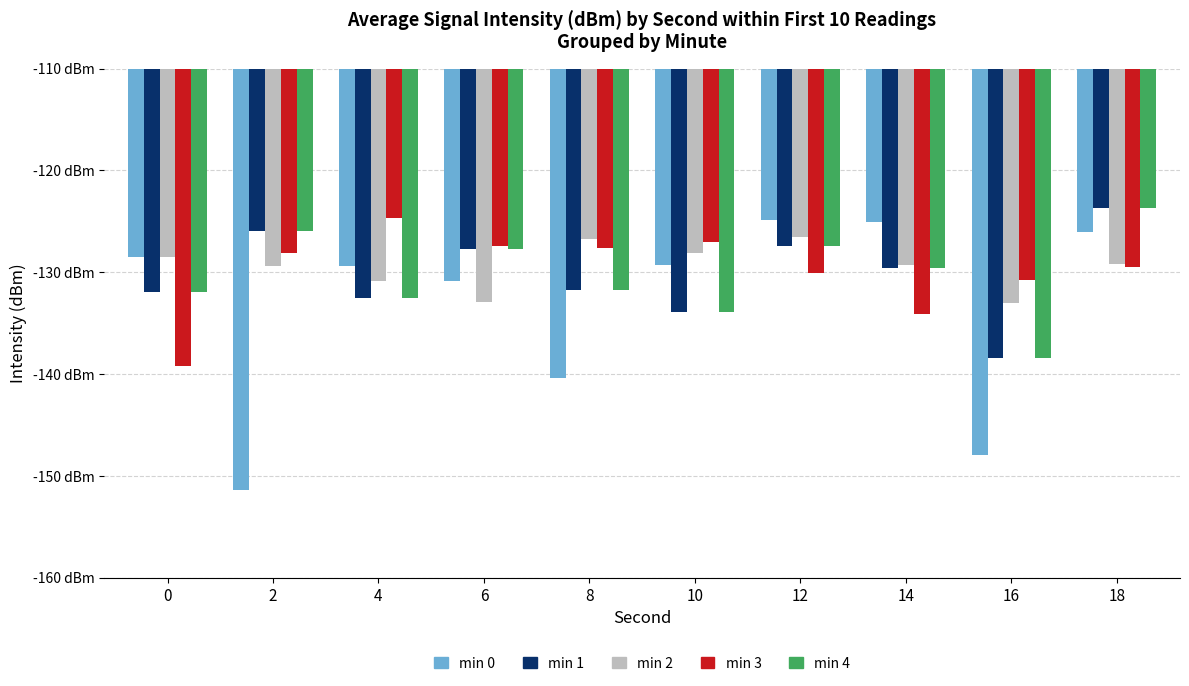

Reading left to right, transcribe all the data shown in this chart.

min 0: -128.5	-151.3	-129.3	-130.9	-140.3	-129.3	-124.9	-125.0	-147.9	-126.1
min 1: -131.9	-126.0	-132.5	-127.7	-131.7	-133.8	-127.4	-129.5	-138.4	-123.7
min 2: -128.5	-129.3	-130.9	-132.9	-126.8	-128.1	-126.5	-129.3	-133.0	-129.2
min 3: -139.2	-128.1	-124.6	-127.4	-127.6	-127.0	-130.0	-134.1	-130.7	-129.5
min 4: -131.9	-126.0	-132.5	-127.7	-131.7	-133.8	-127.4	-129.5	-138.4	-123.7